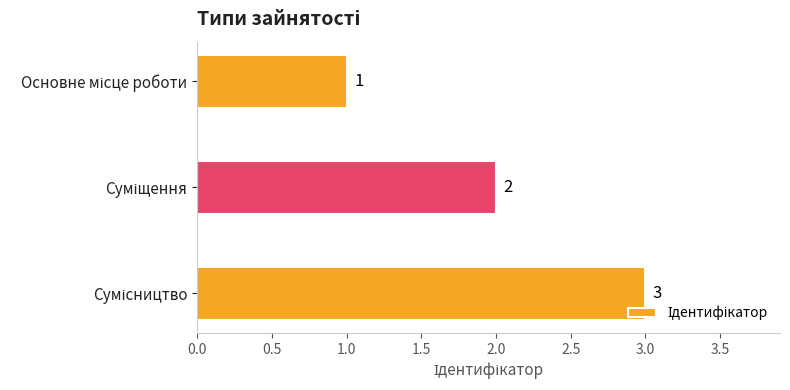

How many values are between 1 and 3?

3